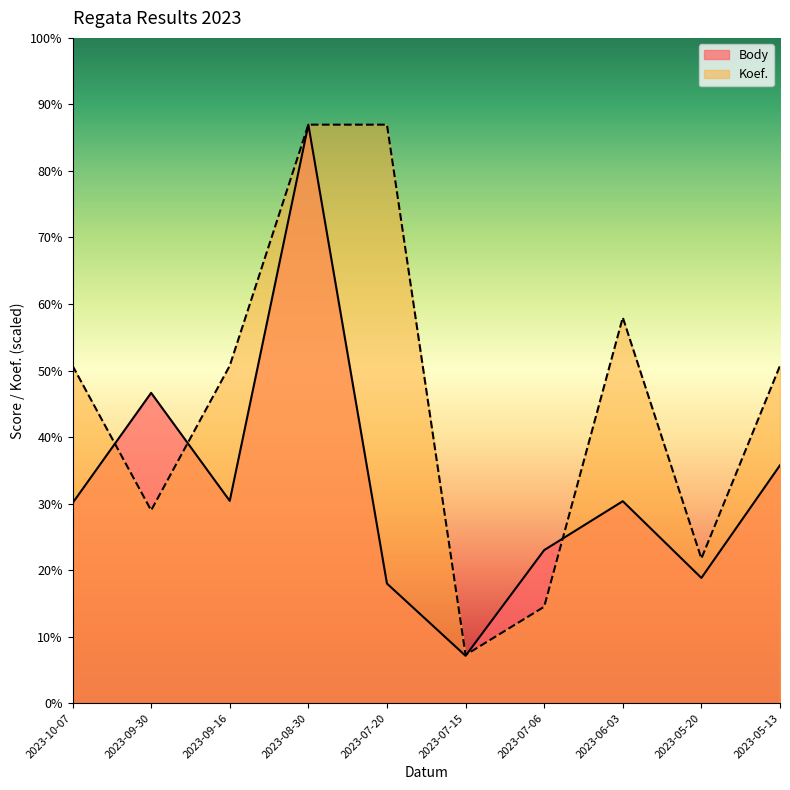

The value of Koef. at 2023-09-30 is 4108.3. True or false?

False